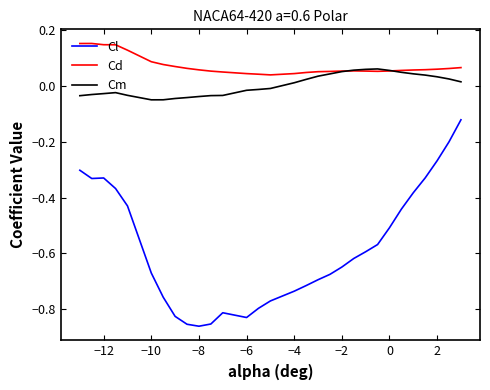

Which series has the largest total across all categories?

Cd